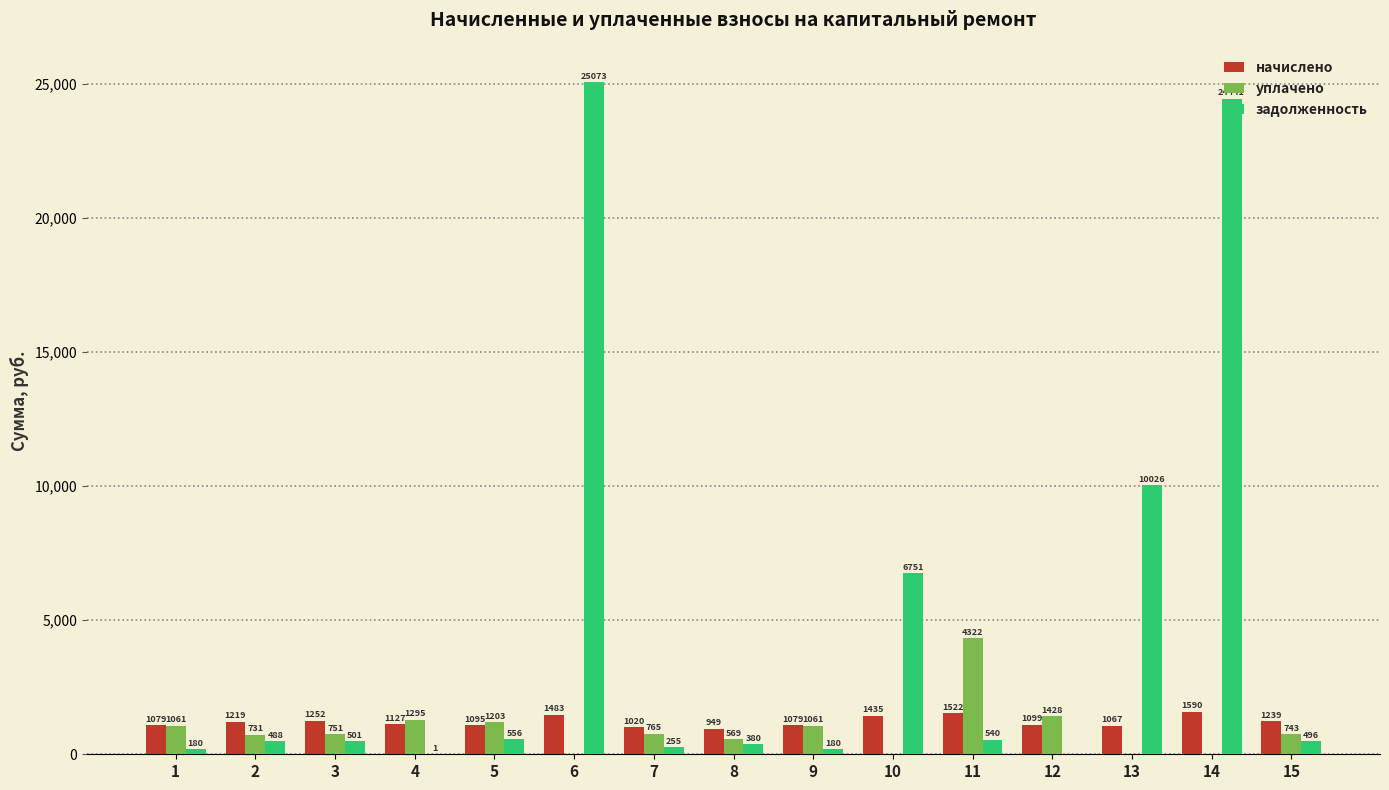

Where is уплачено nearest to the value 2161?

12